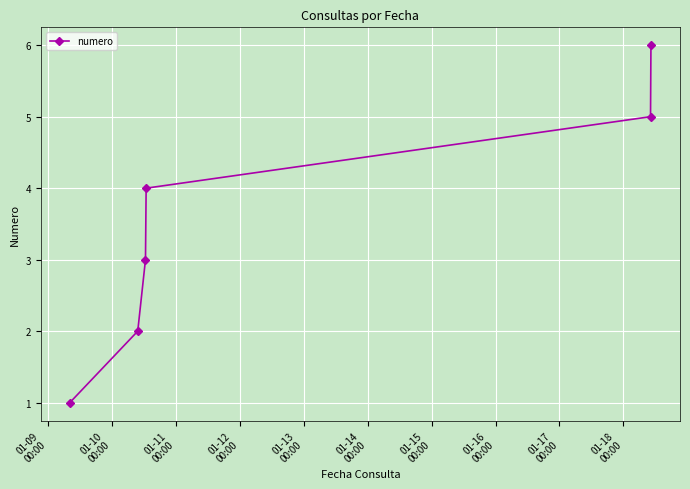

What is the maximum value shown in the chart?

6